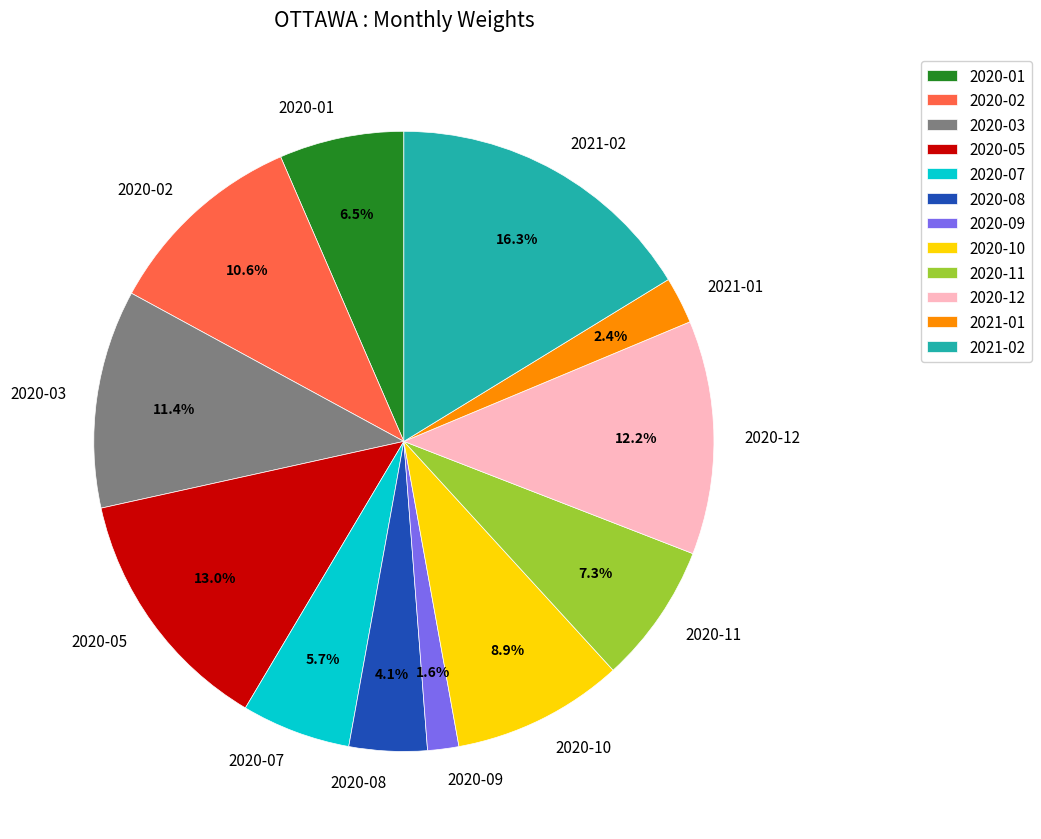

What is the smallest slice in the pie chart?

2020-09